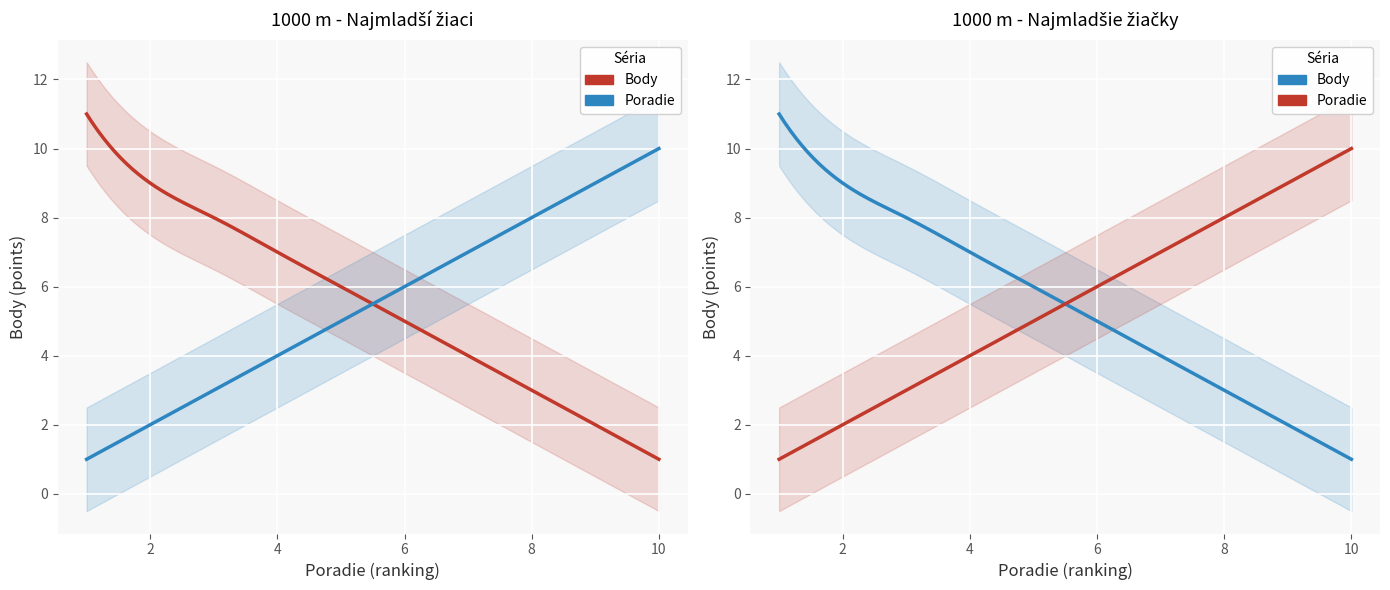

What is the average value of the Najmladší žiaci - Body series?

6